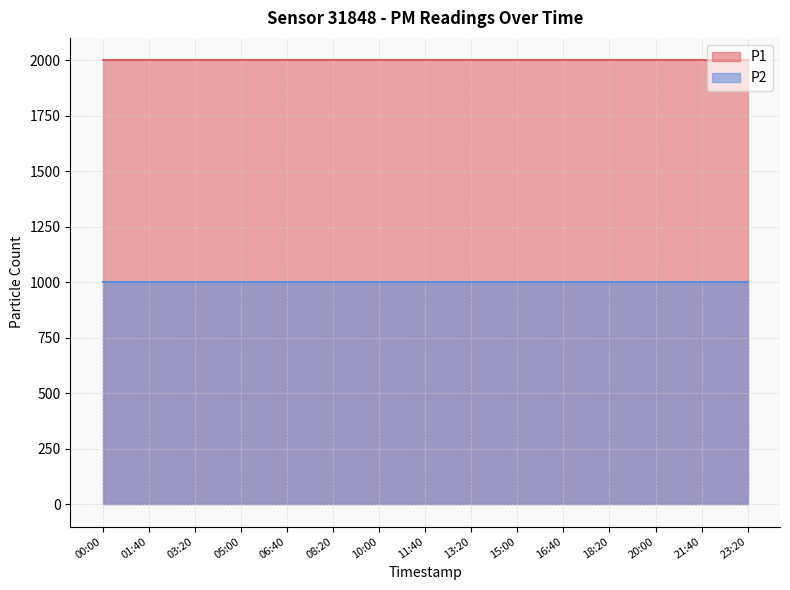

Does the chart have visible grid lines?

Yes